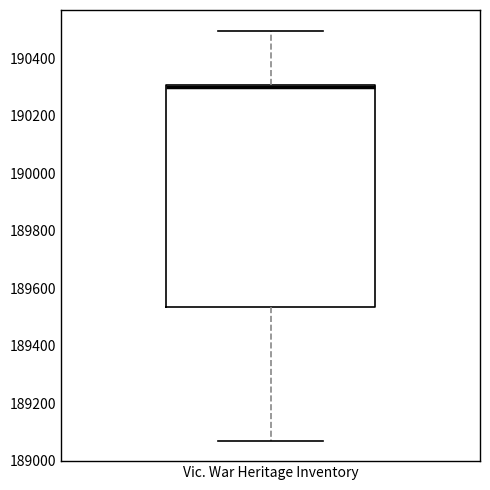

Where is the lower edge of the box for Vic. War Heritage Inventory on the y-axis? The values are not printed on the chart, so give them approximately, as read against the axis.

189540